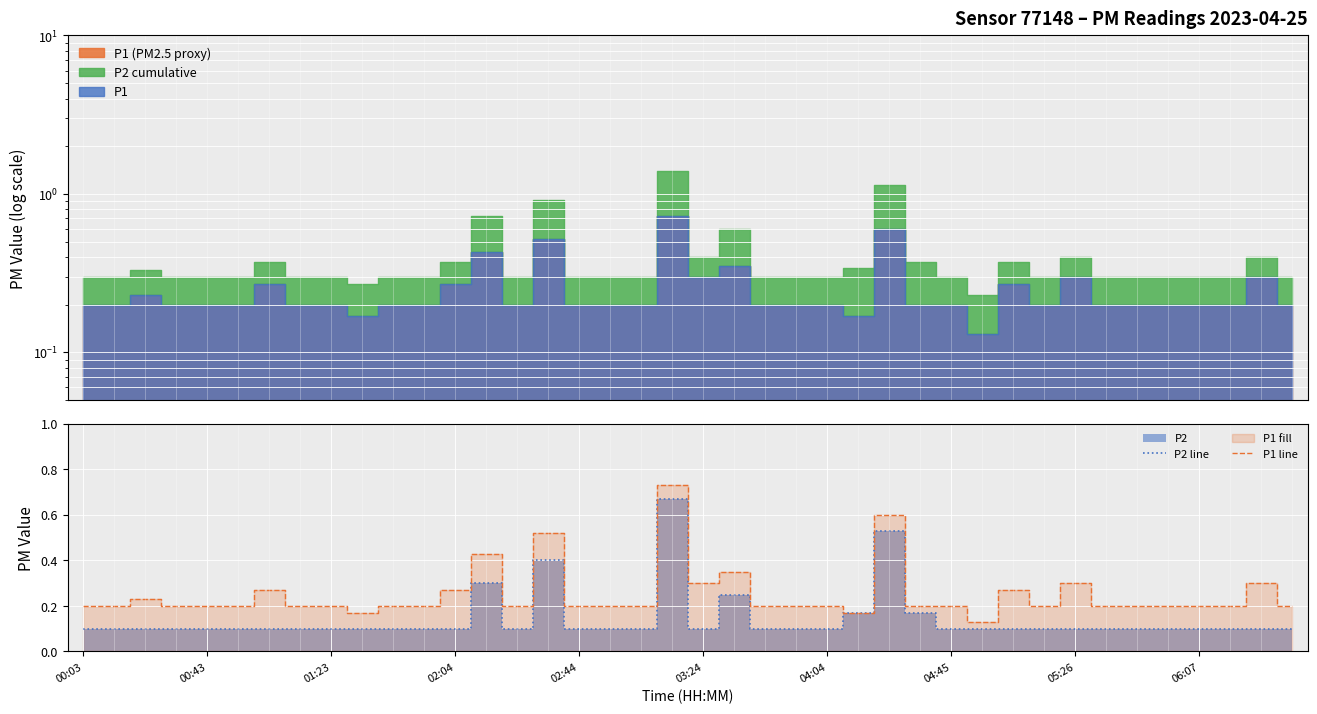

How many lines are shown in the chart?

2